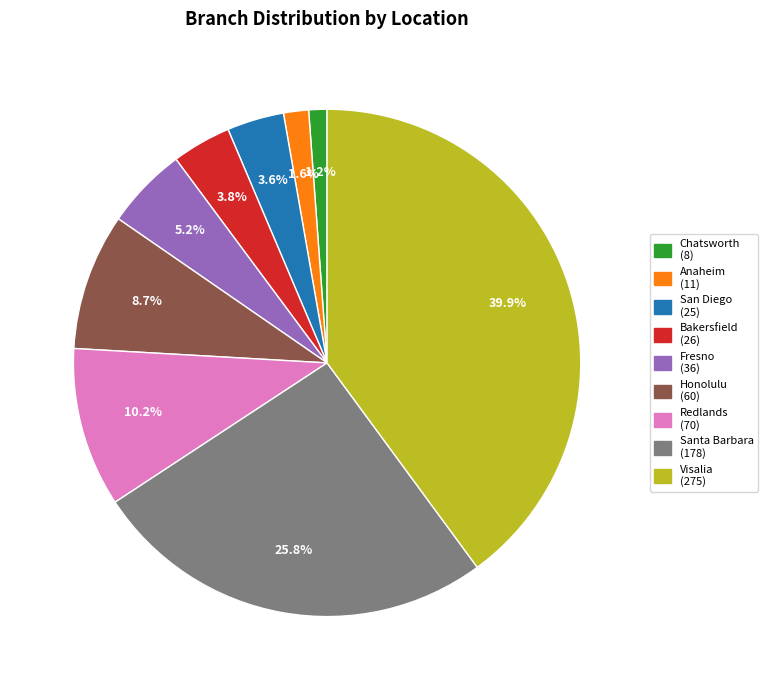

Is Fresno the majority of the pie?

No